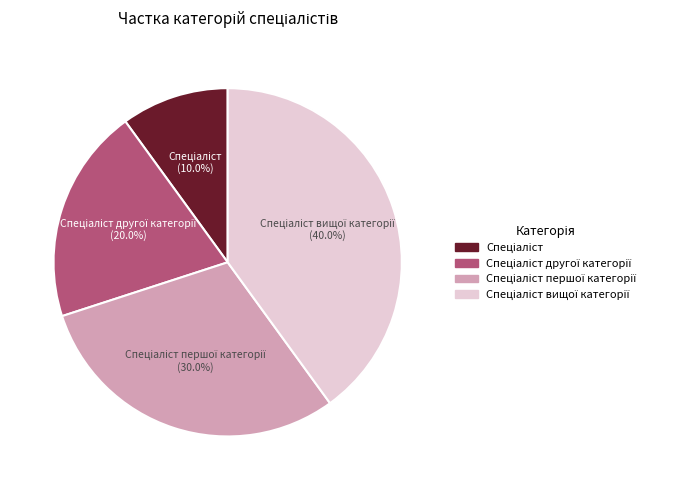

Is there any slice that represents more than half of the pie?

No